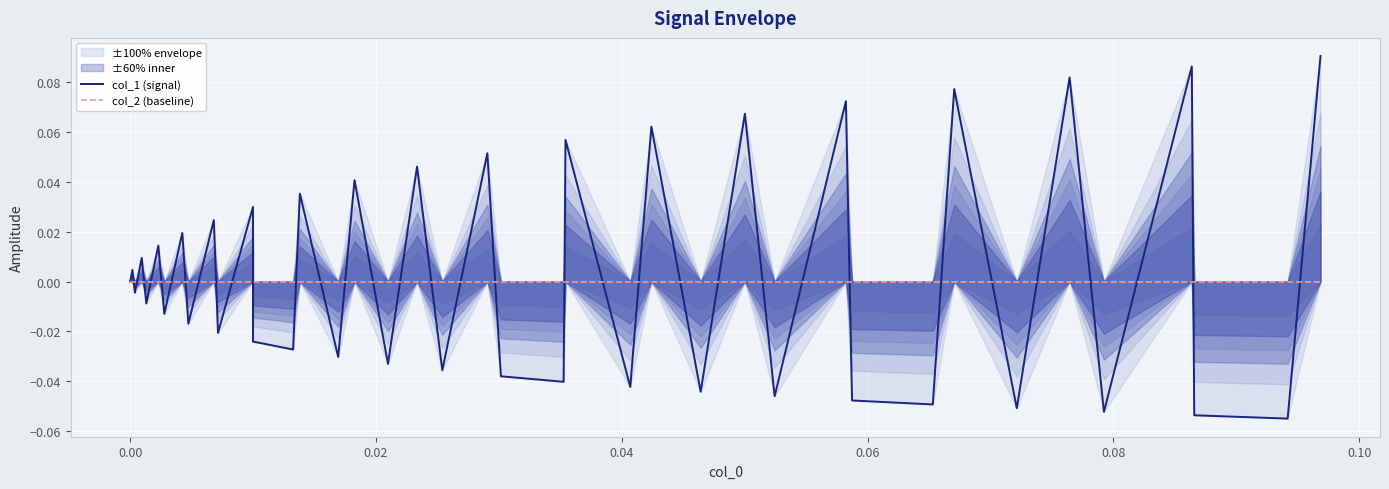

How many positive values does the col_1 (signal) series have?

18